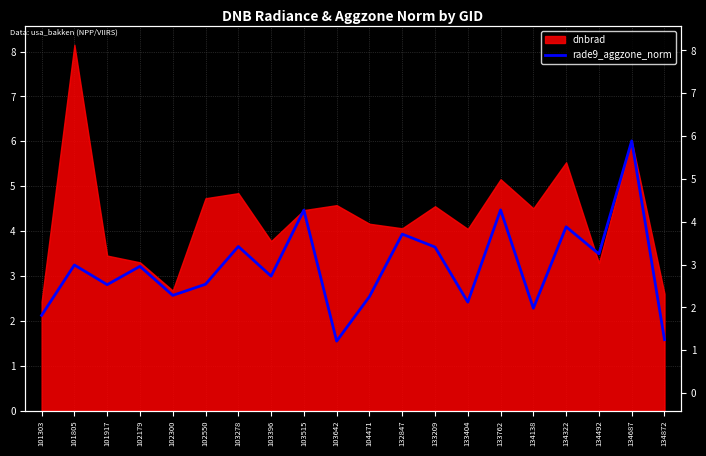

Where is the first local maximum?

101805